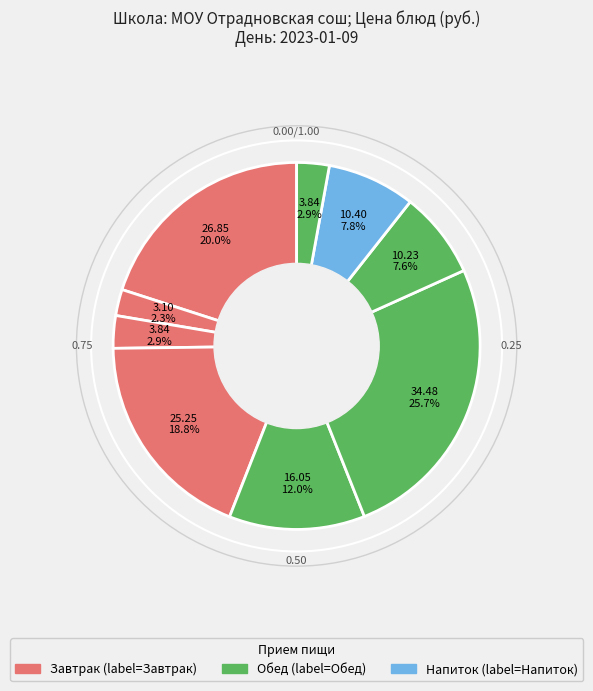

How many slices are in this pie chart?

9